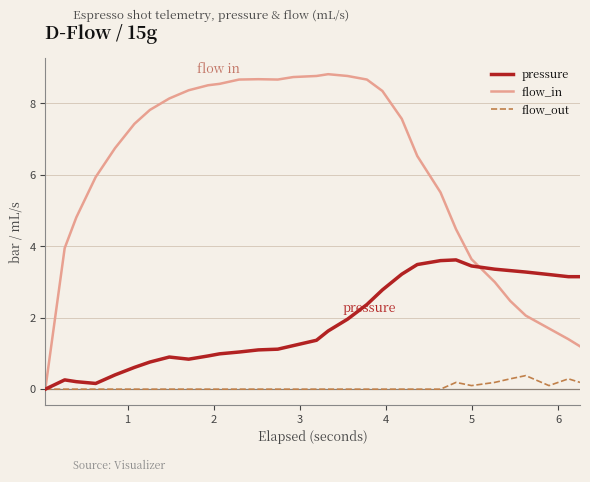

What are all the series names shown in the legend?

pressure, flow_in, flow_out